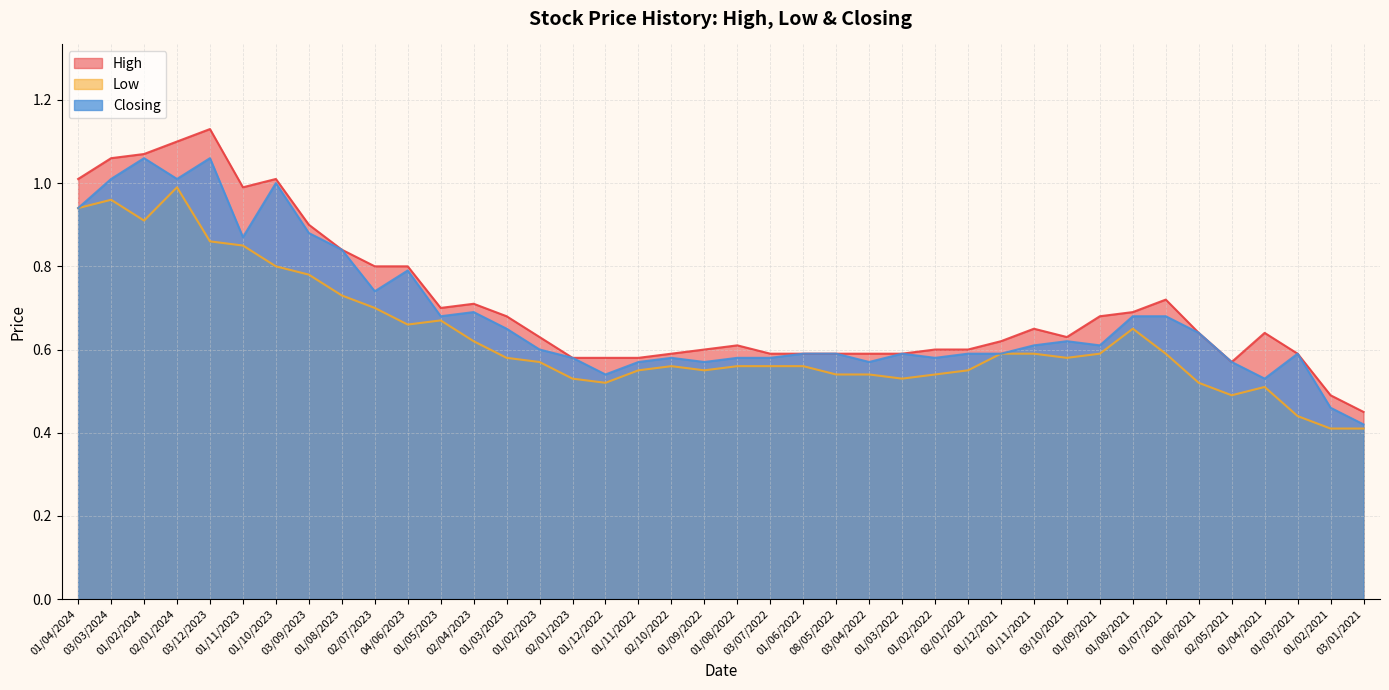

Where is the first local maximum for Closing?

01/02/2024